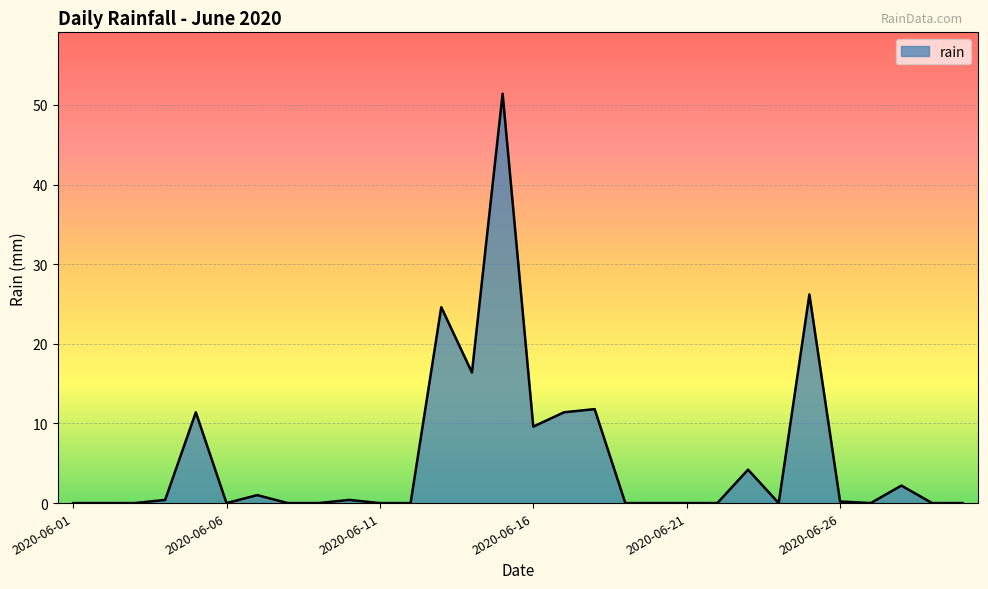

What is the difference between the maximum and minimum values?

51.4